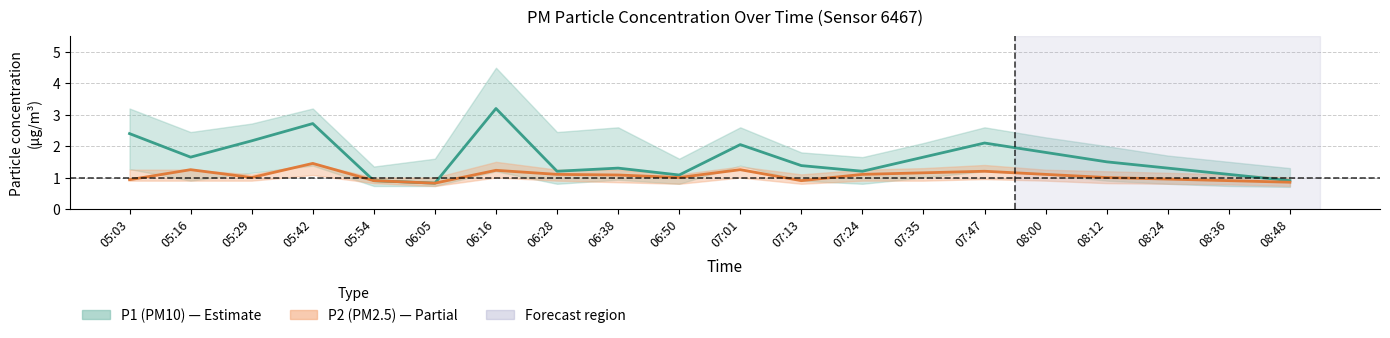

What are all the series names shown in the legend?

P1, P2